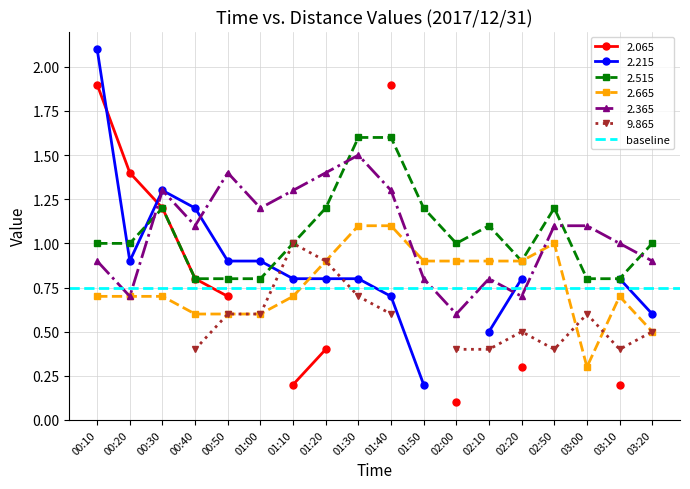

What is the value of the   2.365 point at the 1st from the left?

0.9